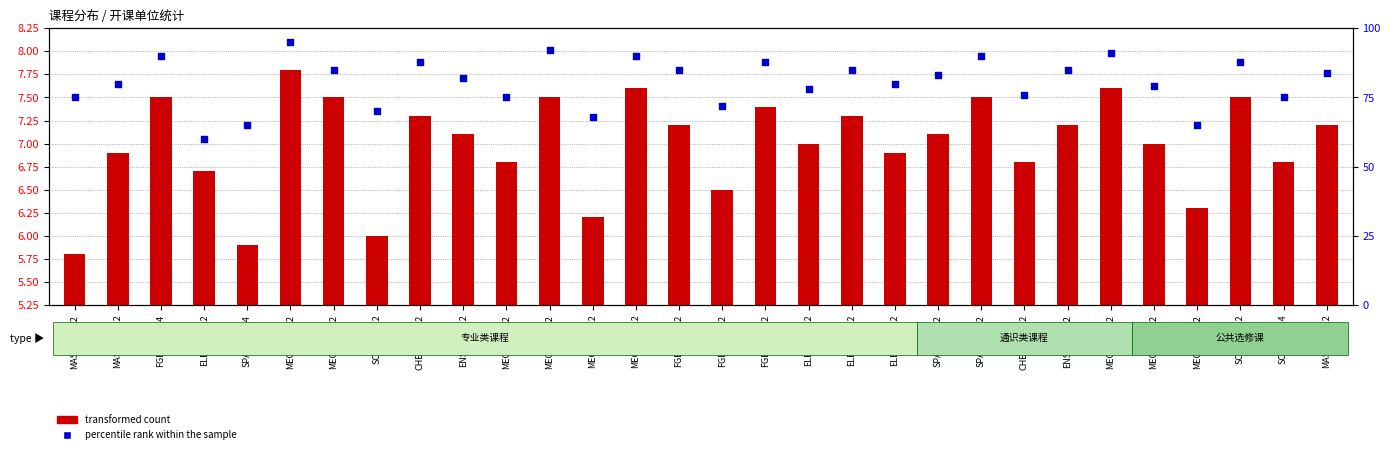

Is the value of percentile rank within the sample at MECE012712 greater than the value of transformed count at MASE002612?

Yes